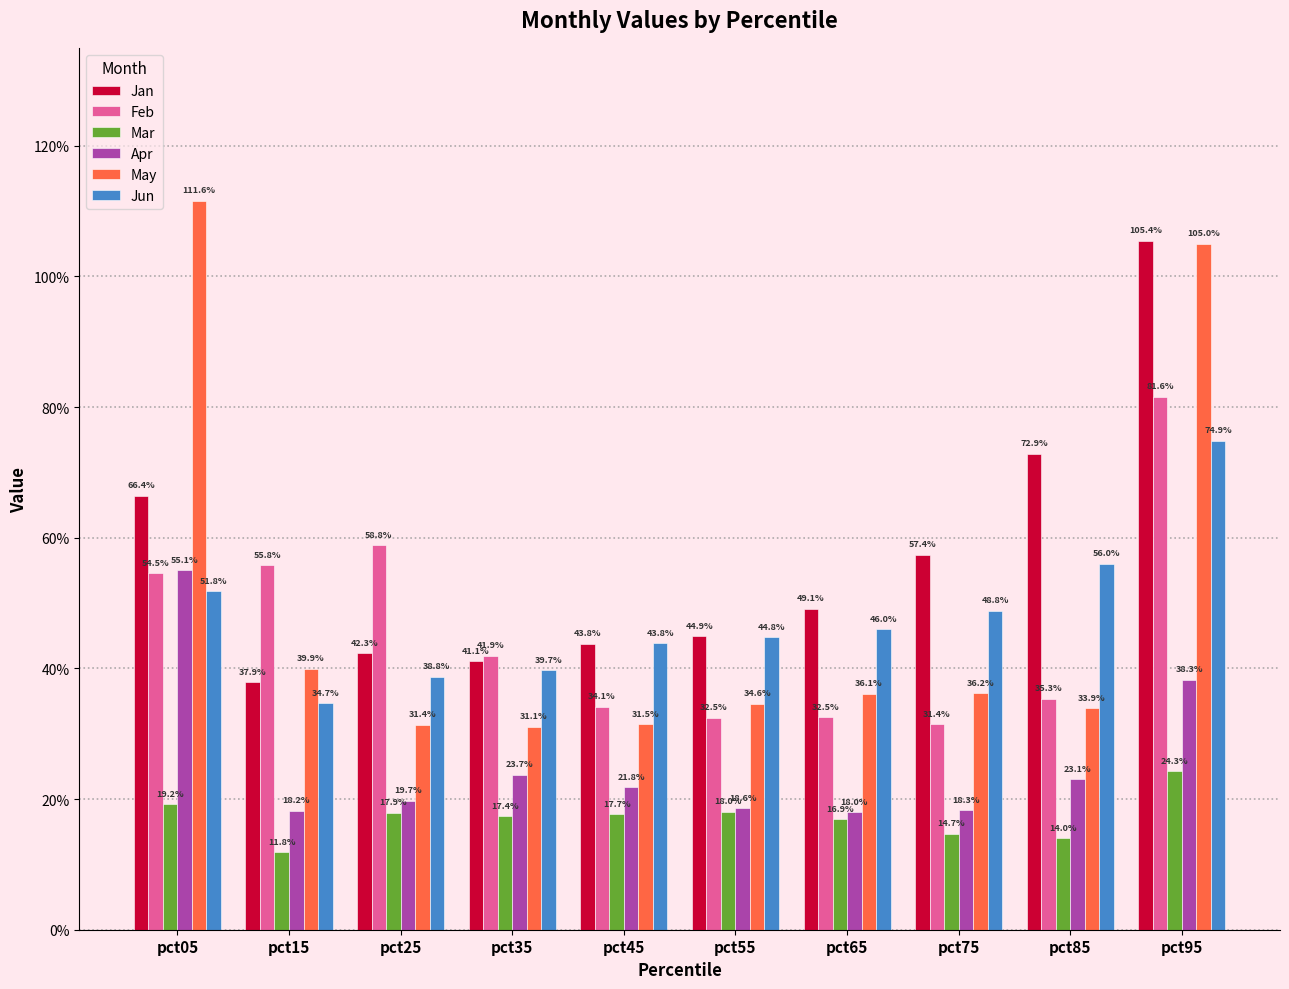

The Apr series shows 0.6 at pct05. True or false?

True